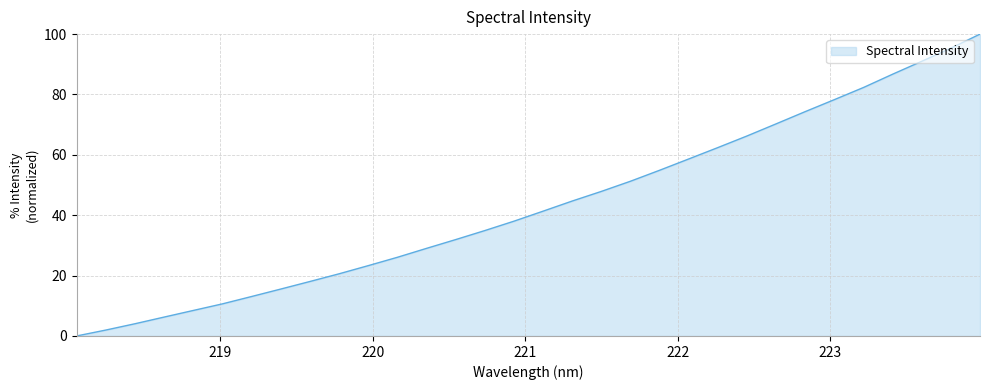

What is the sum of all values?

1387.6